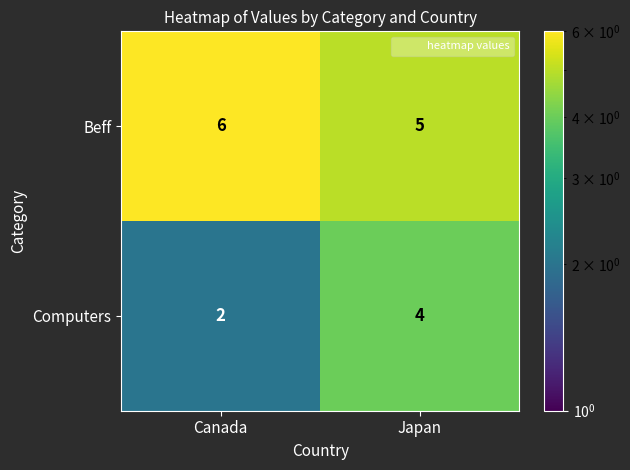

Reading left to right, list all the values displayed in this chart.

Beff: 6	5
Computers: 2	4